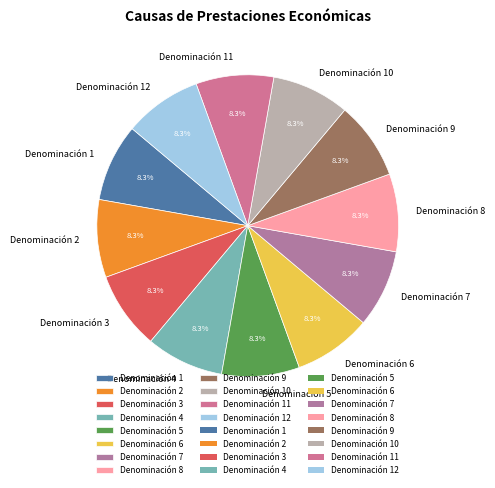

To the nearest percent, what is the combined percentage of Denominación 12 and Denominación 9?

17%